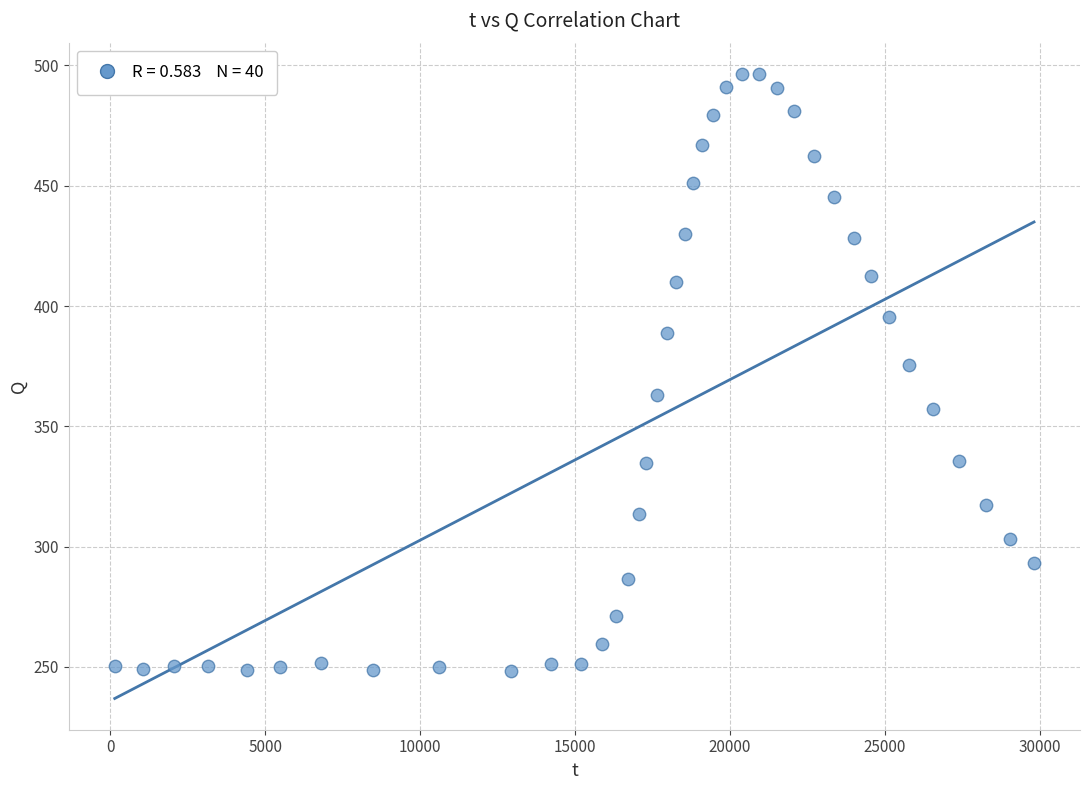

What Y value in the scatter plot is closest to 372?

375.6